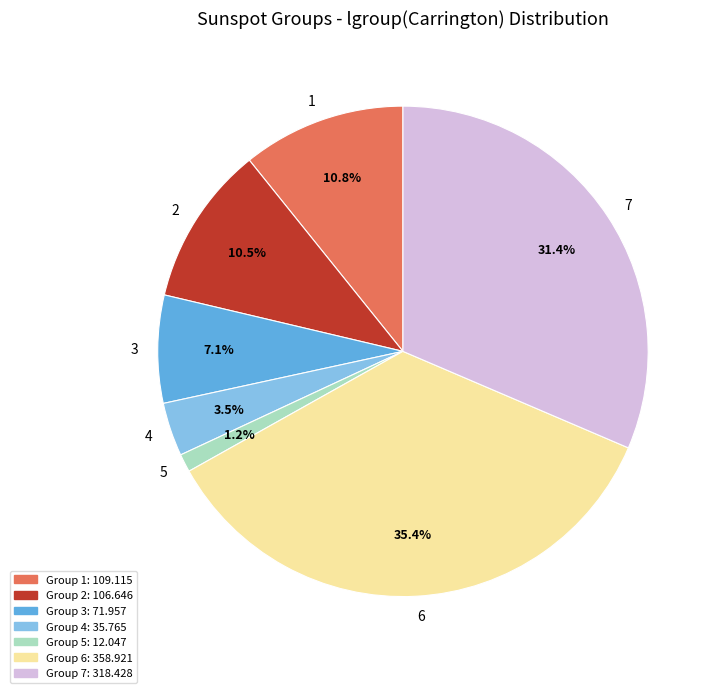

True or false: 1 accounts for 1% of the total.

False